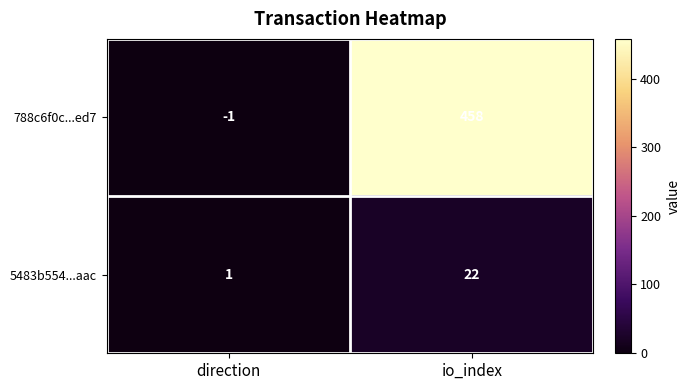

Where is 5483b554...aac nearest to the value 11?

direction